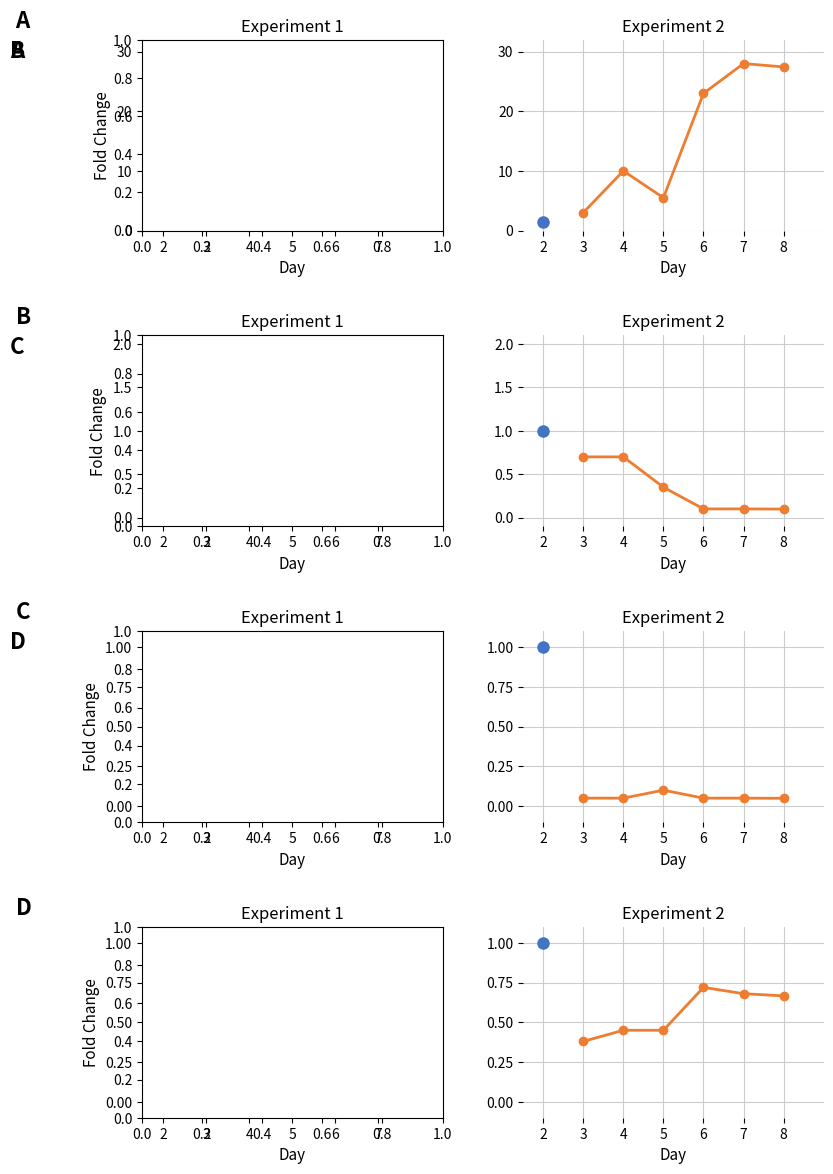

Where is the first local maximum?

6